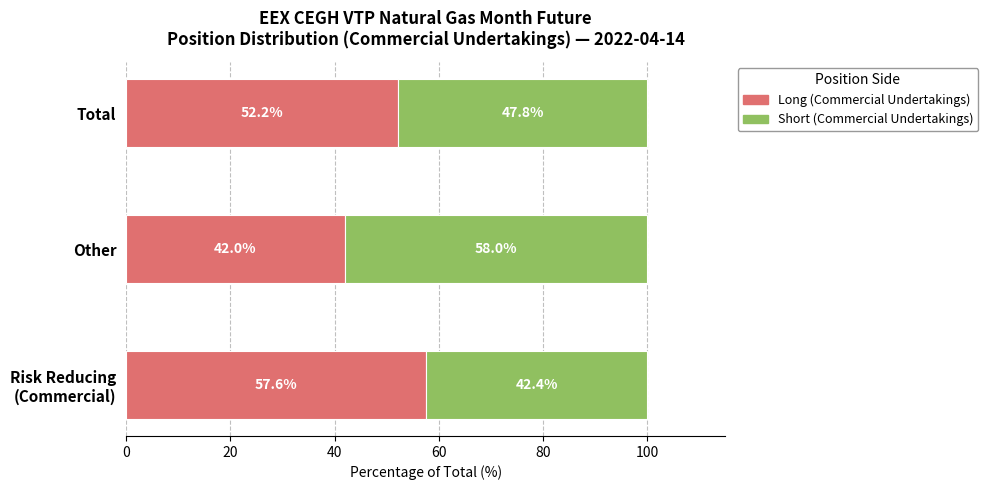

What is the sum of all Long (Commercial Undertakings) values?

151.8